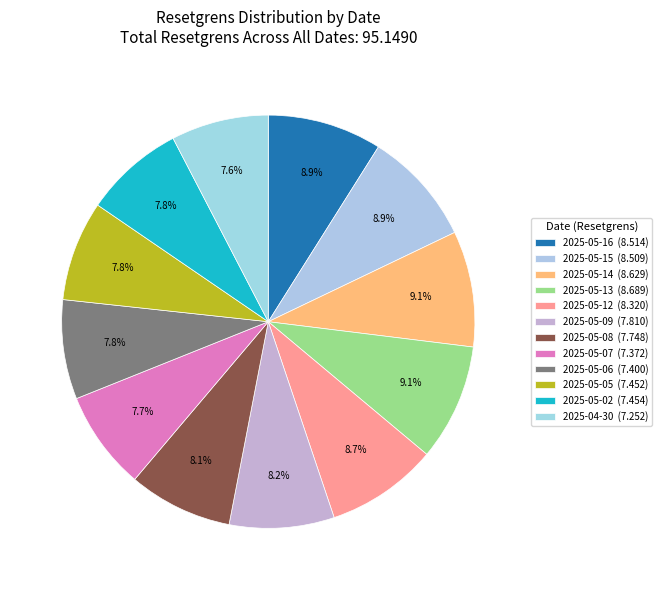

Do 2025-05-14 and 2025-04-30 together represent more than half of the pie?

No